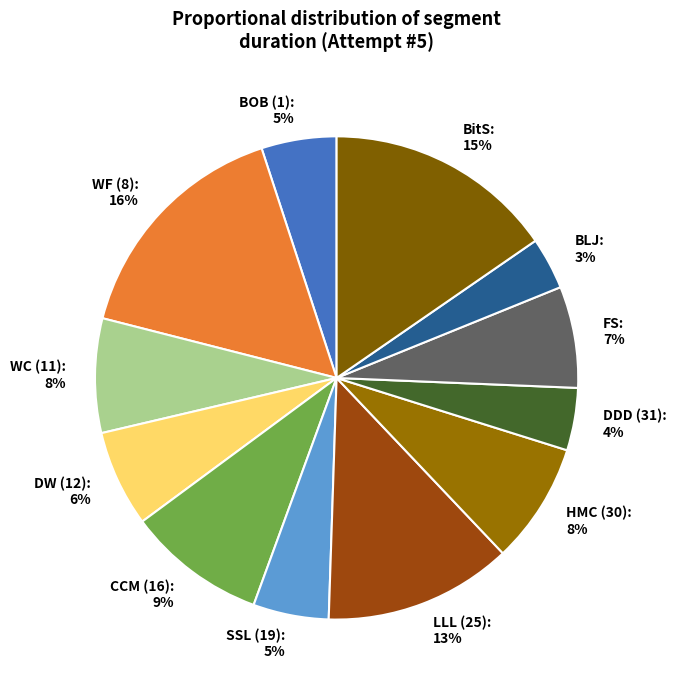

Count the number of slices in the pie.

12